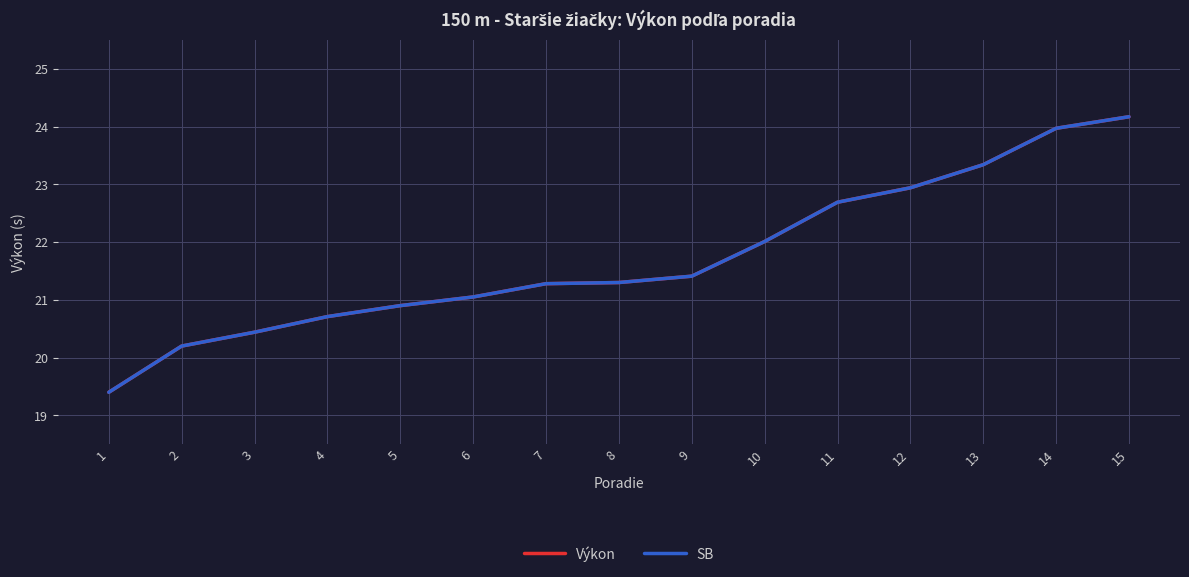

Does the chart display data point markers on the line(s)?

No